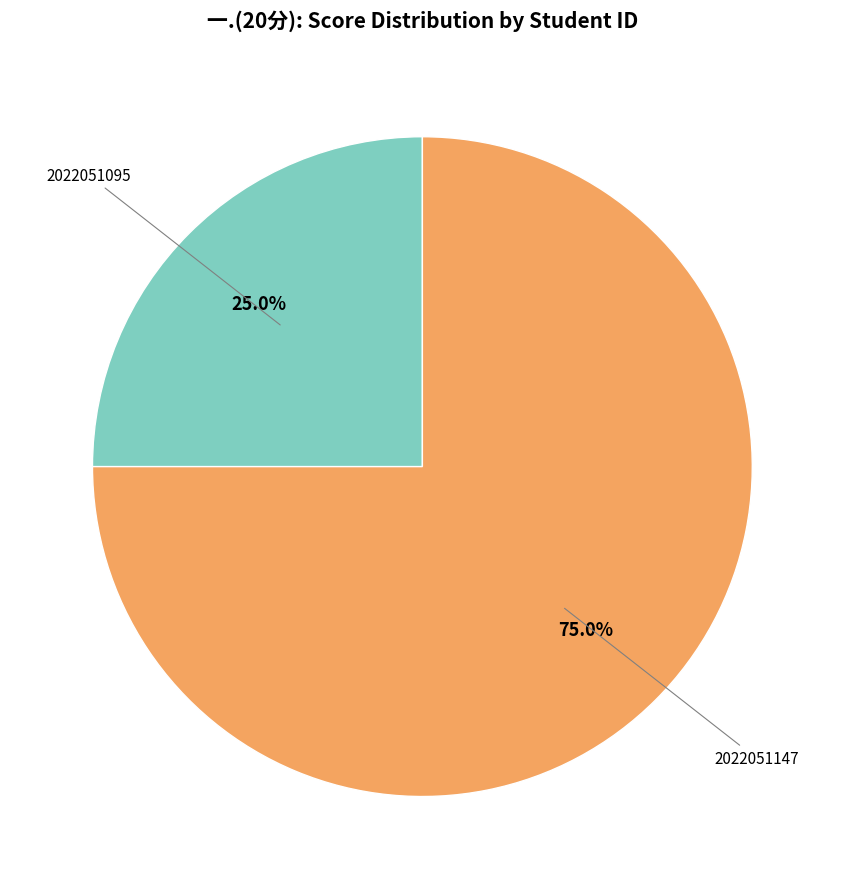

Does any single category account for the majority?

Yes